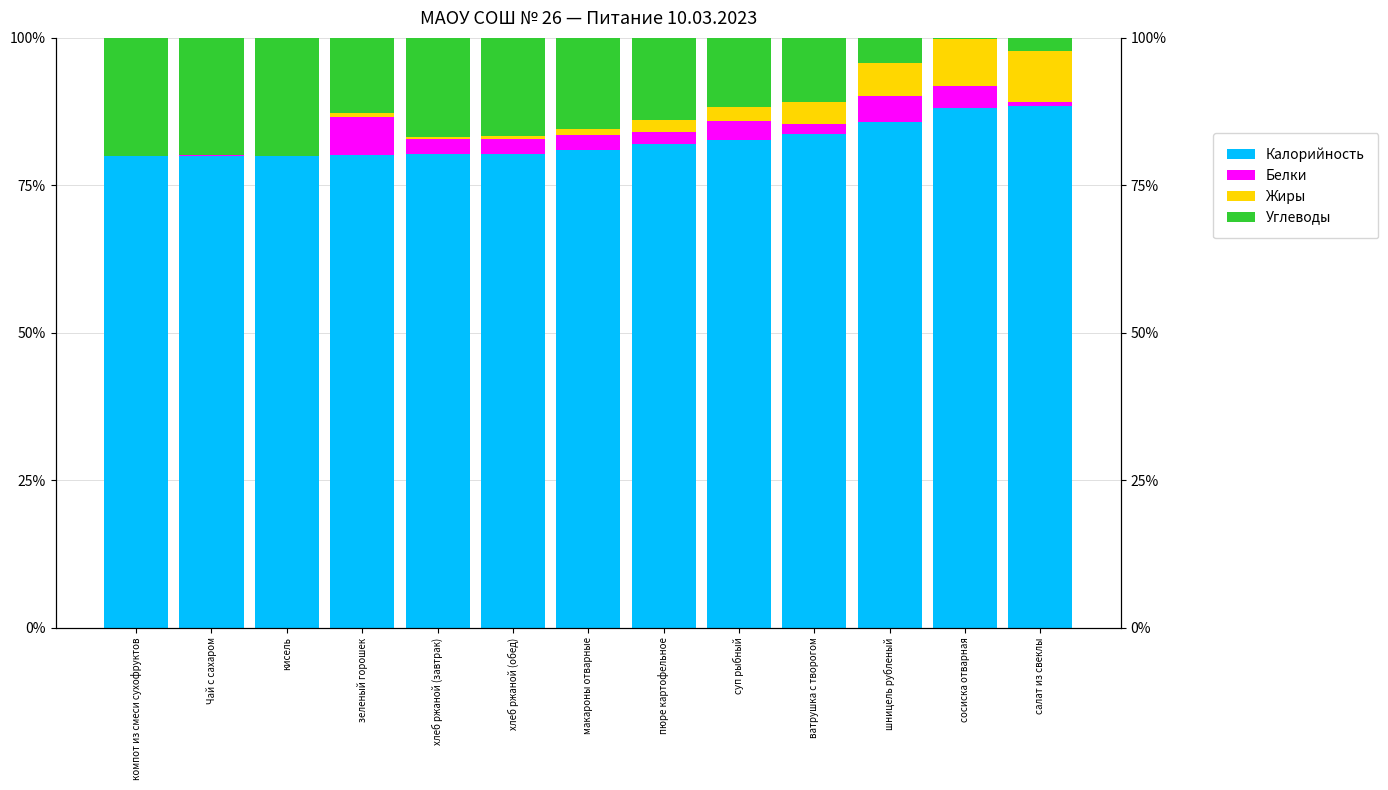

What is the value of the Белки bar at the 7th from the left?

2.4